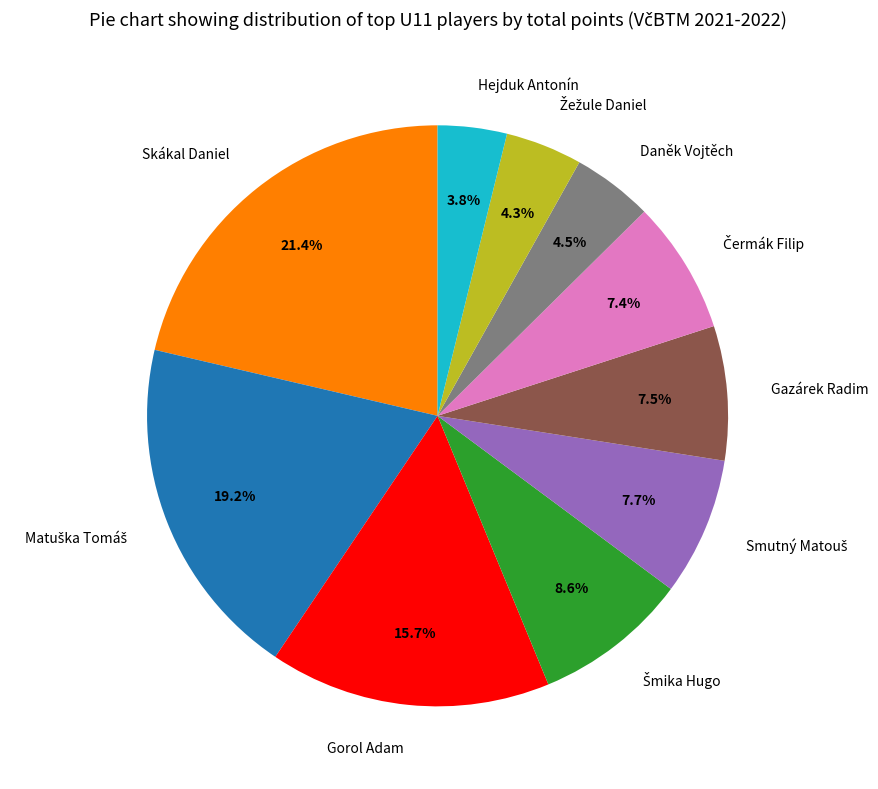

Is there any slice that represents more than half of the pie?

No